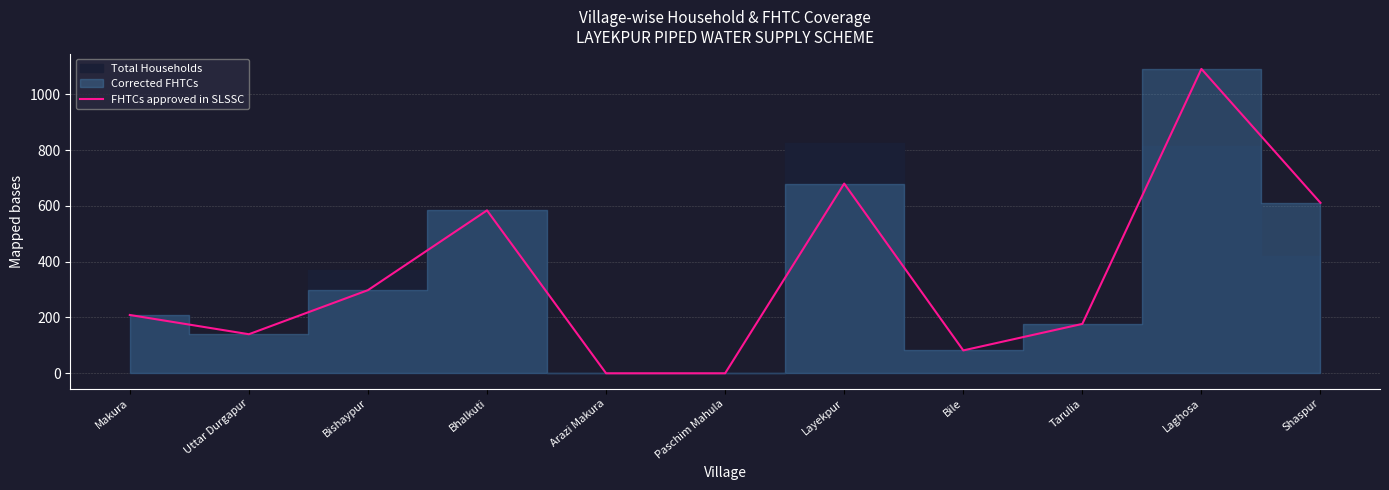

What is the sum of the values at Bile and Paschim Mahula?

82